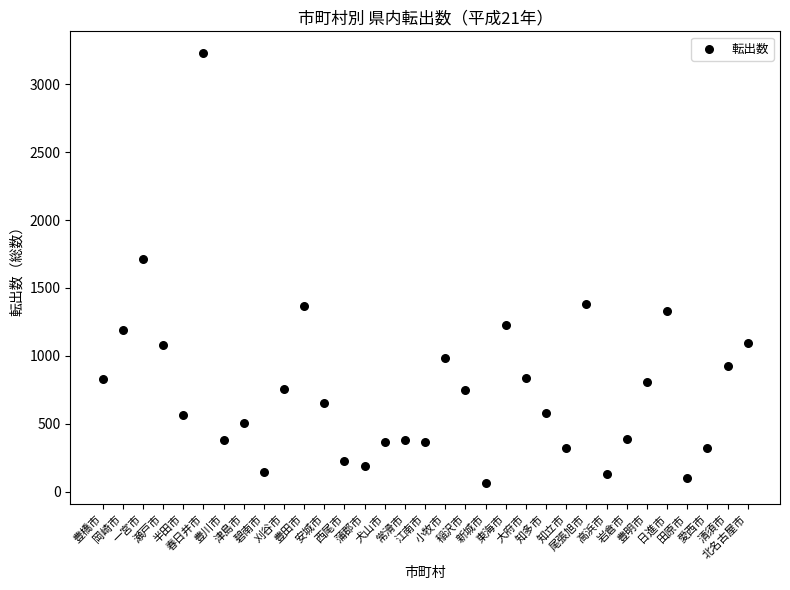

What is the range of Y values (max minus min)?

3161